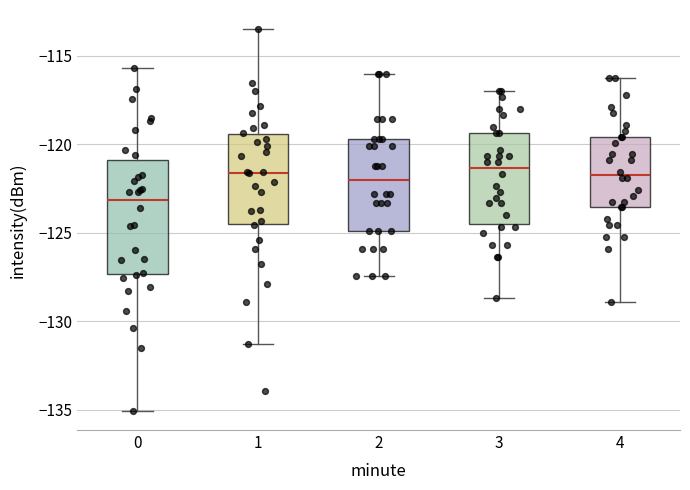

Comparing the boxes themselves (not the whiskers), which one is the tallest?

0